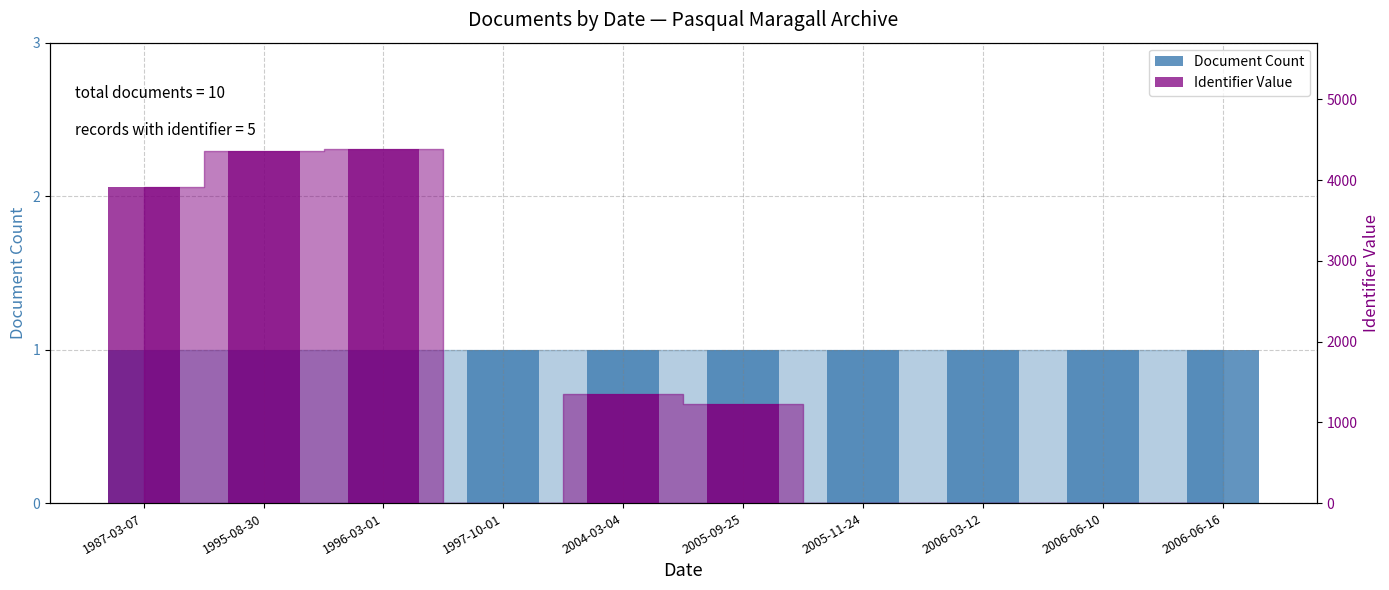

At how many categories does at least one series exceed 1752?

3